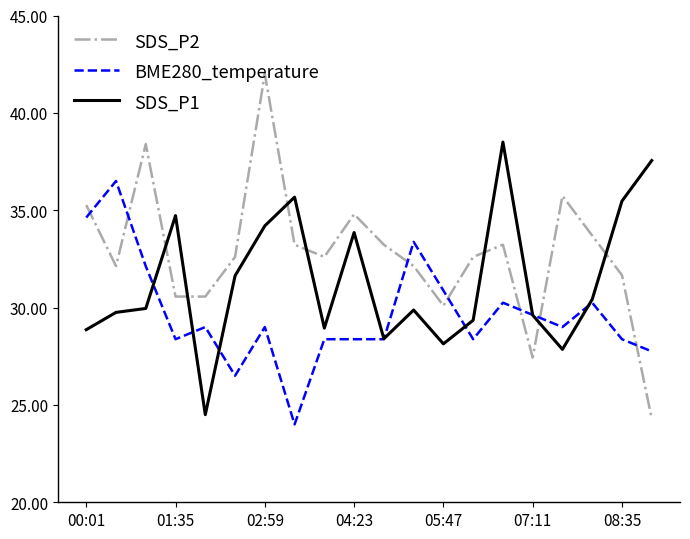

List the series in order of their overall mean, lowest first.

BME280_temperature, SDS_P1, SDS_P2